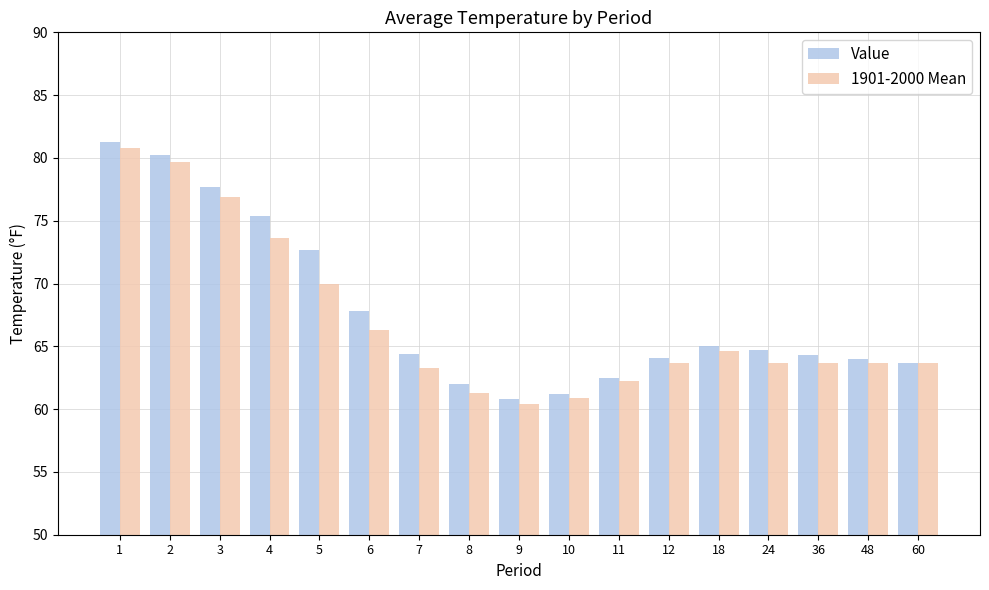

At which label is Value closest to 71?

5